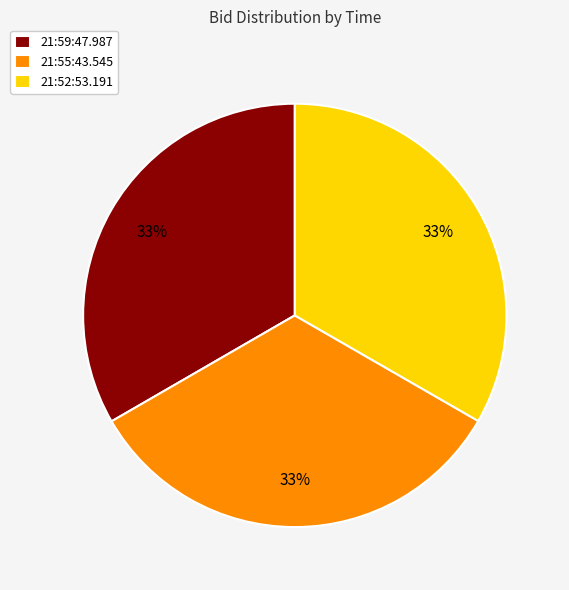

To the nearest percent, what portion does 21:55:43.545 represent?

33%